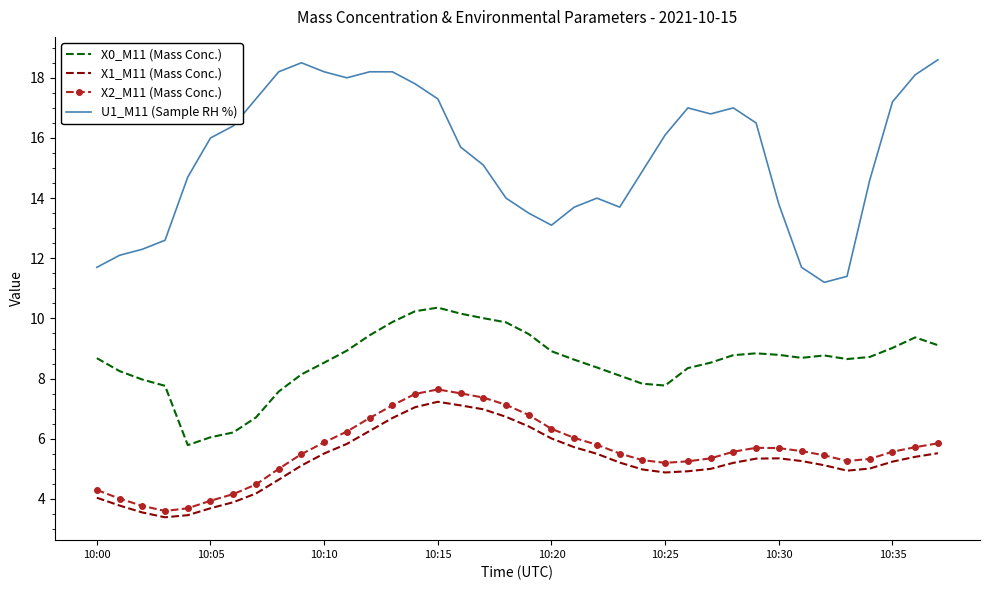

What is the difference between the maximum and minimum values in the U1_M11 (Sample RH %) series?

7.4